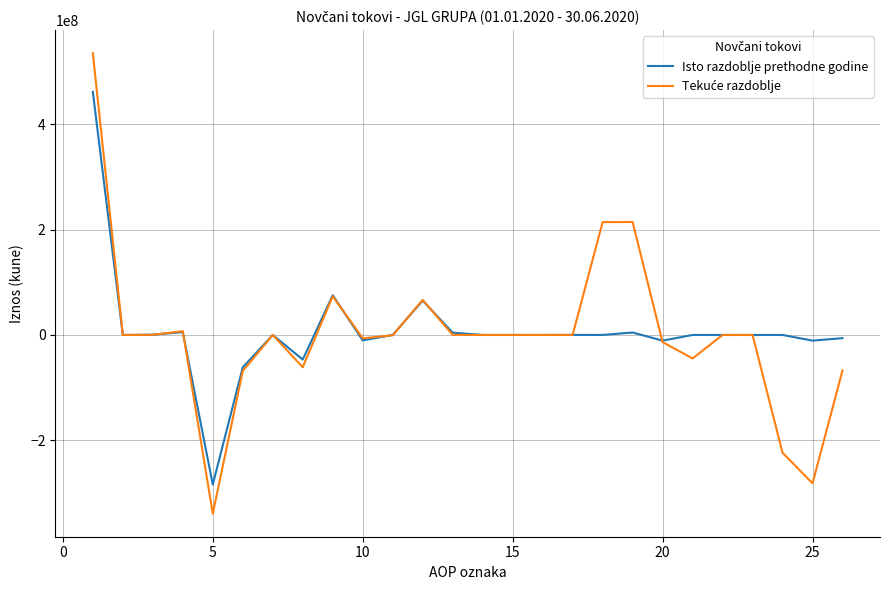

What is the smallest value displayed?

-339473437